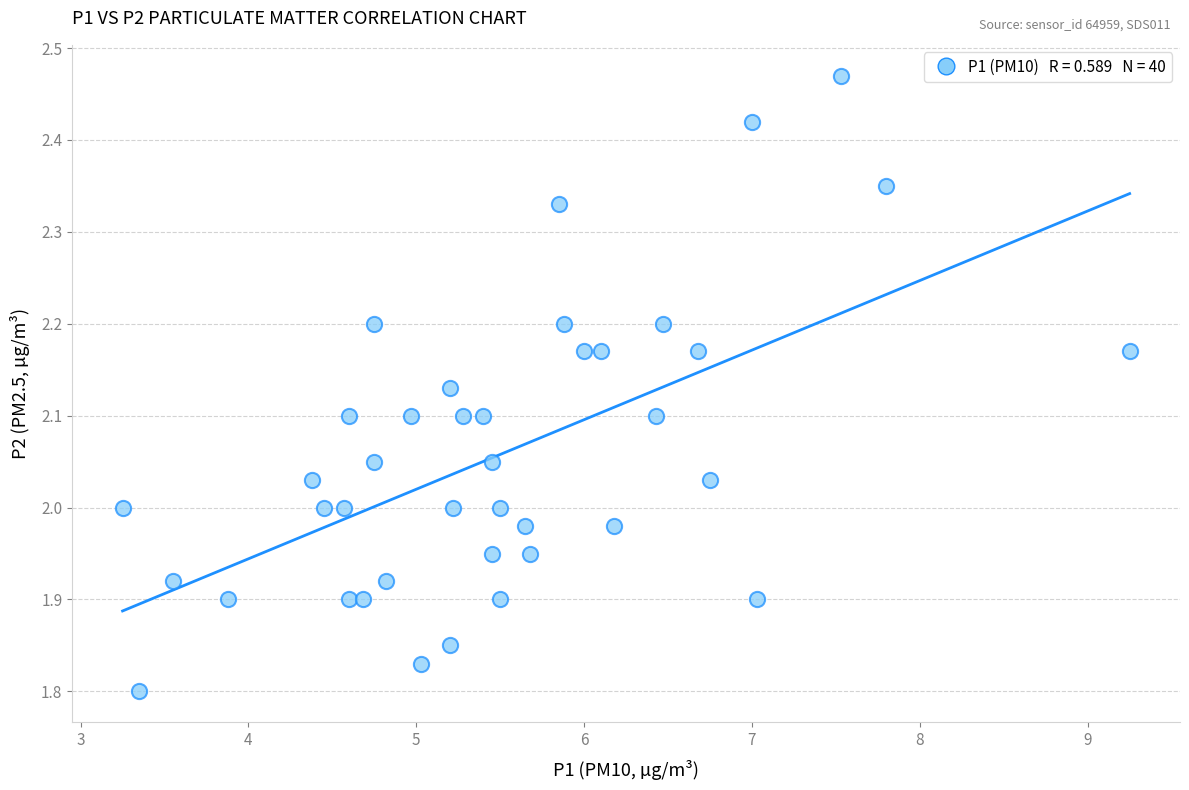

What is the range of X values (max minus min)?

6.0